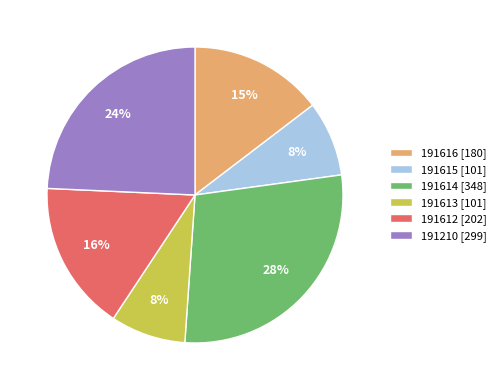

Which has a higher value, 191614 [348] or 191210 [299]?

191614 [348]